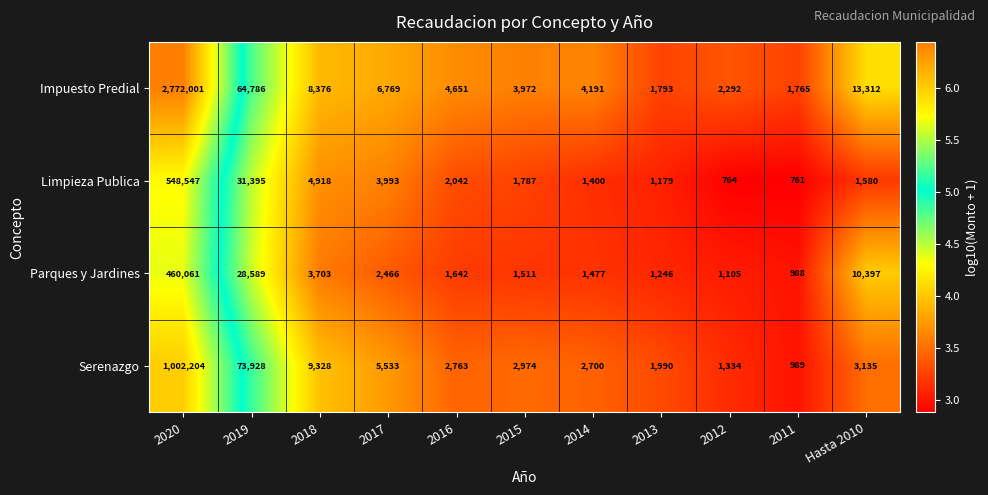

Where is Serenazgo nearest to the value 501596?

2019